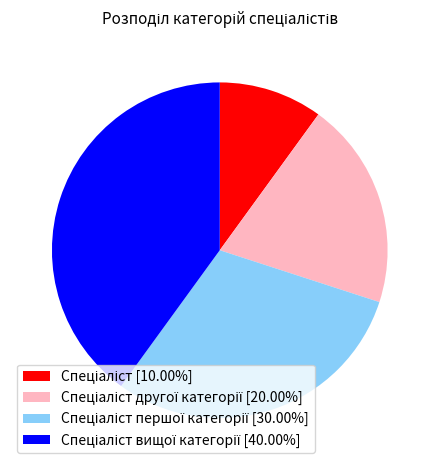

Does any single category account for the majority?

No